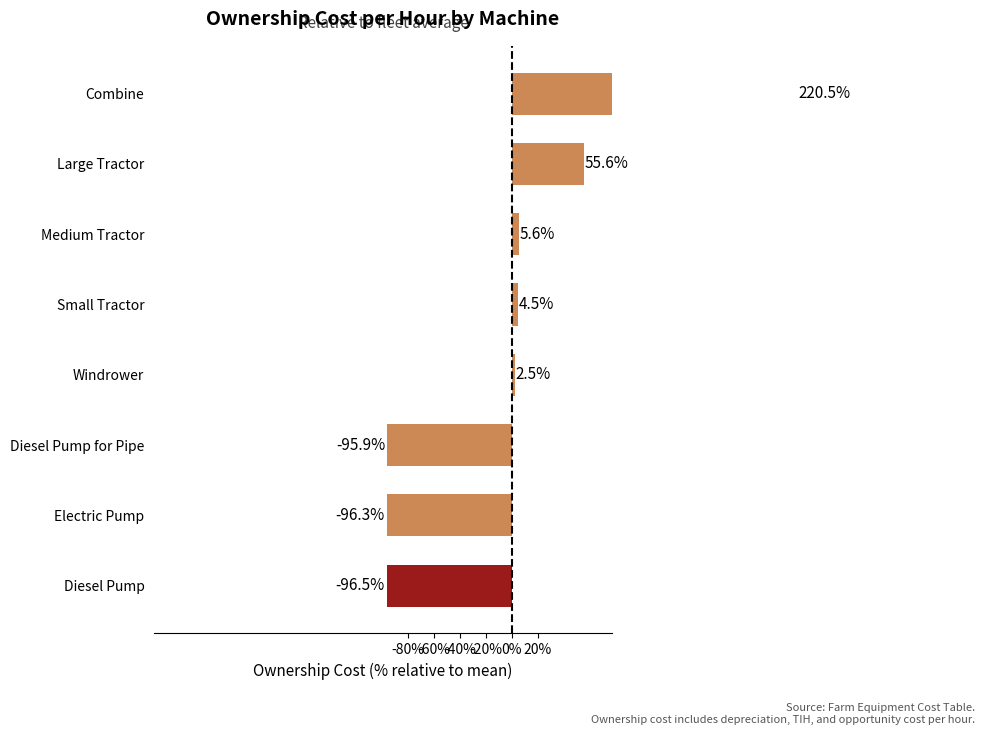

Reading right to left, list all the values displayed in this chart.

220.5	55.6	5.6	4.5	2.5	-95.9	-96.3	-96.5